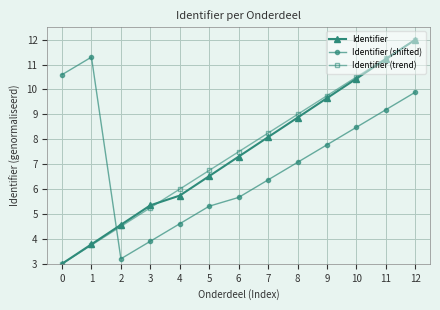

What is the value of the Identifier point at the 11th from the left?

10.4